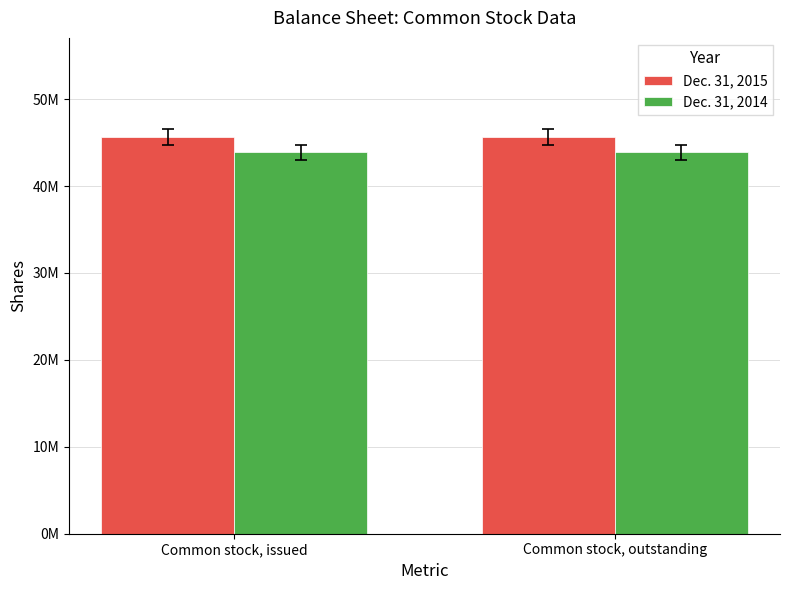

What is the average value of the Dec. 31, 2014 series?

43872000